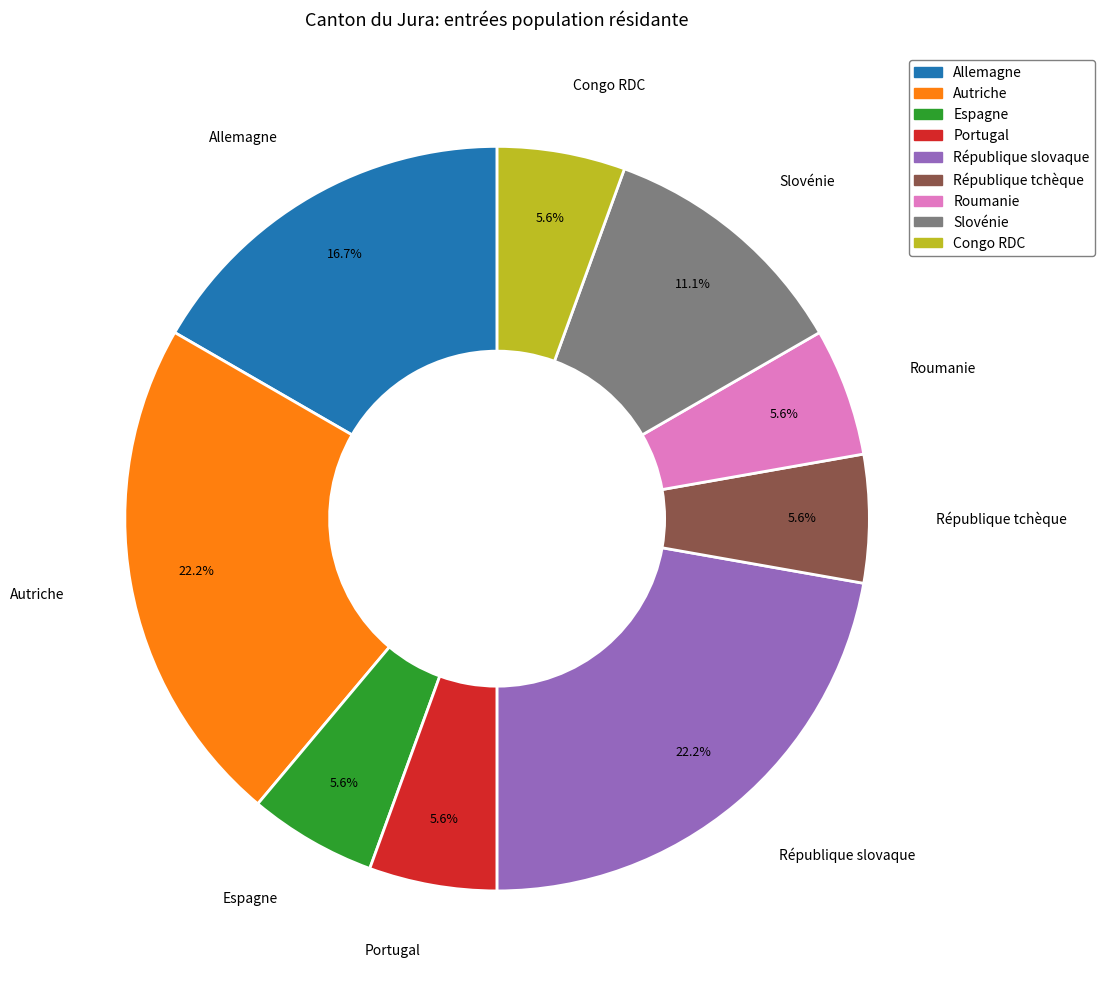

How many segments does this pie chart have?

9